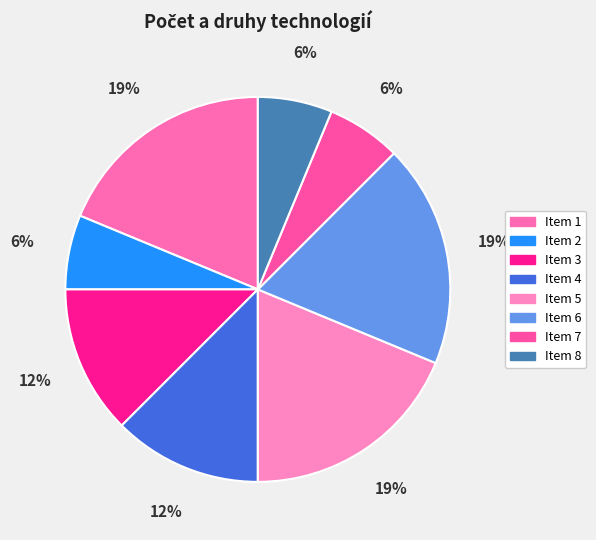

Rank the categories by value from highest to lowest.

1, 5, 6, 3, 4, 2, 7, 8